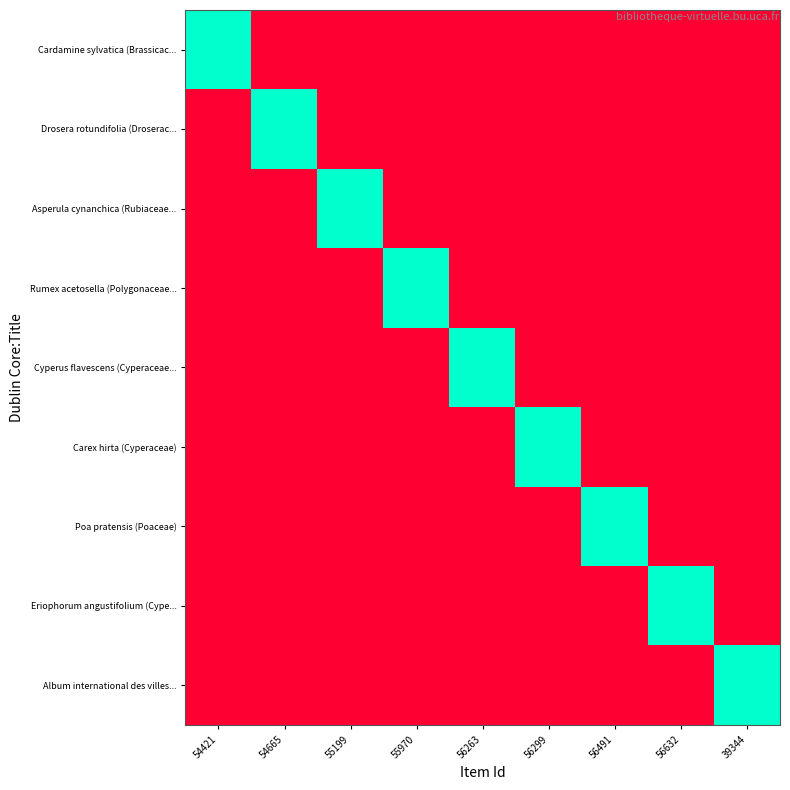

How many categories are shown in the chart?

9